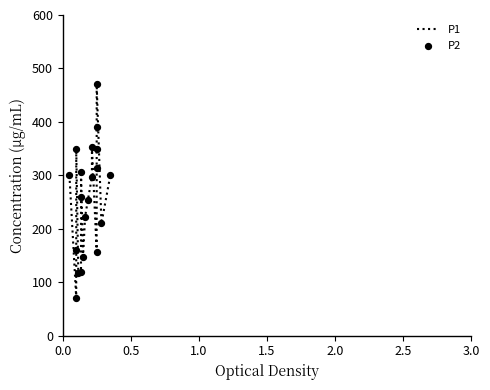

Which series contains the highest Y value?

P1